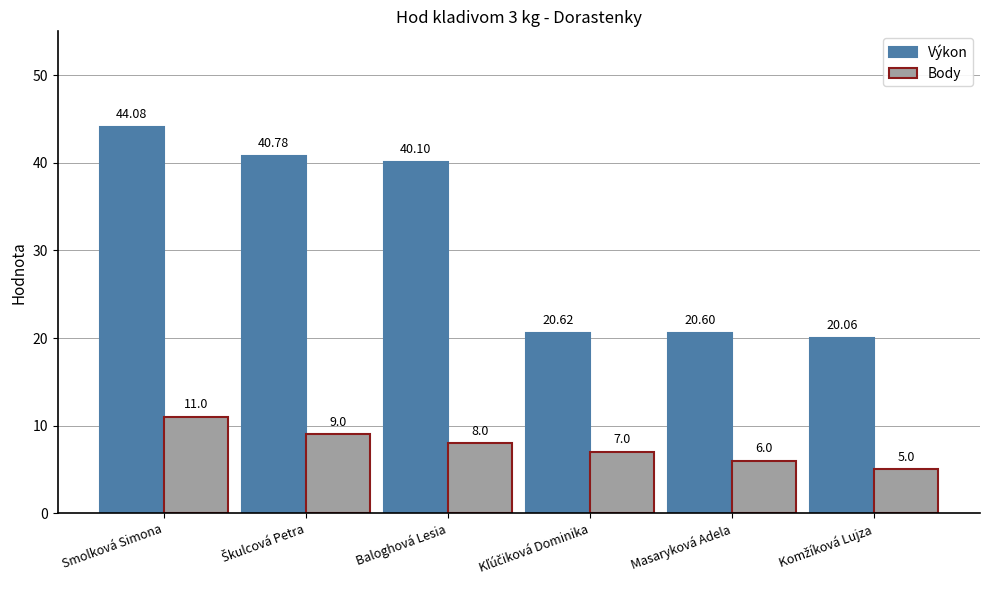

Are the bars horizontal?

No